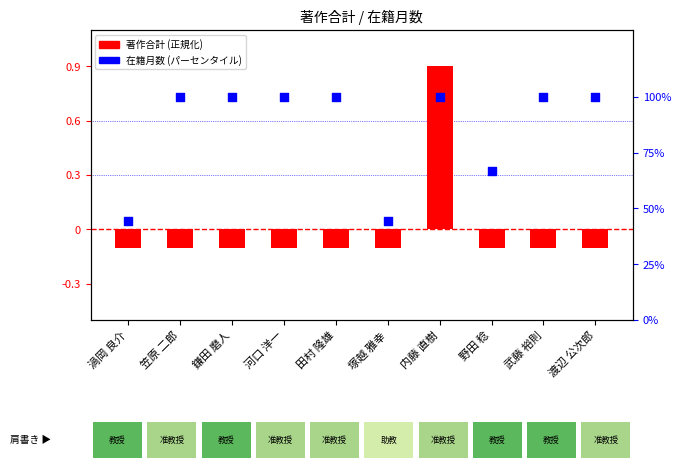

At which category is the sum across all series the highest?

内藤 直樹